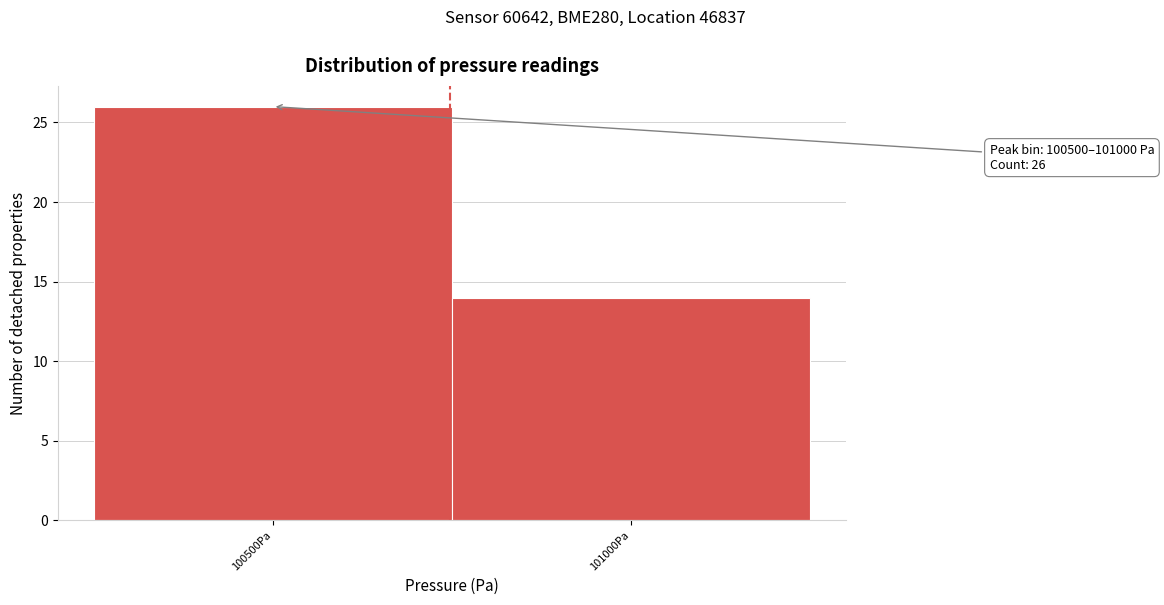

Reading left to right, extract all data points from this chart.

100500Pa=26	101000Pa=14